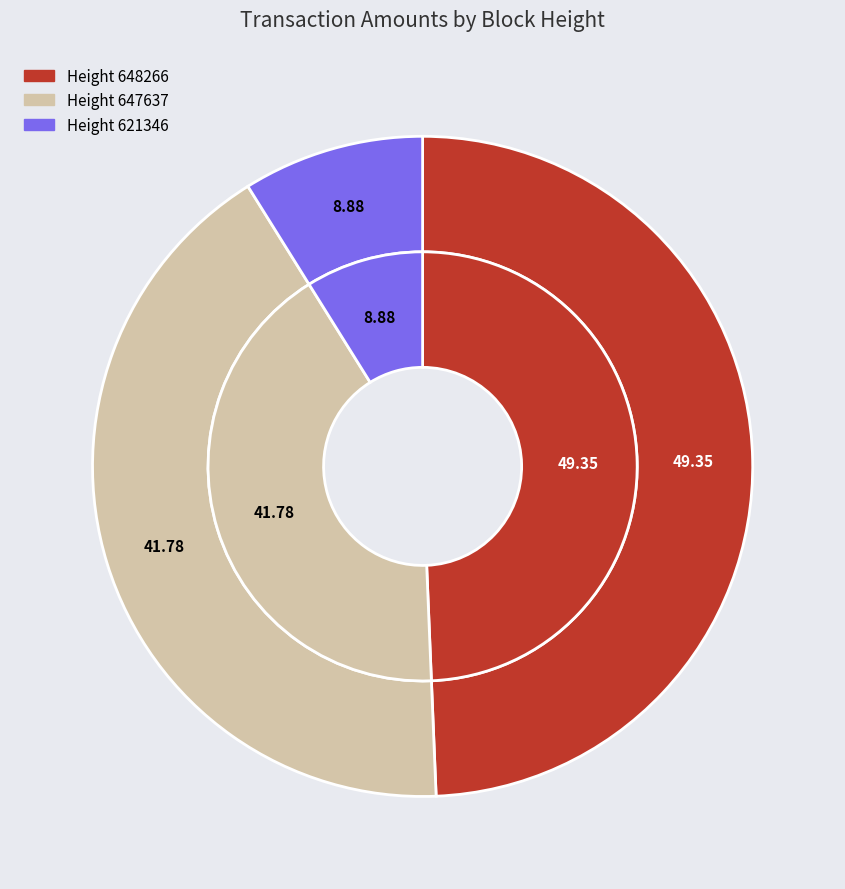

What is the total percentage of 648266 and 621346?

58.2%